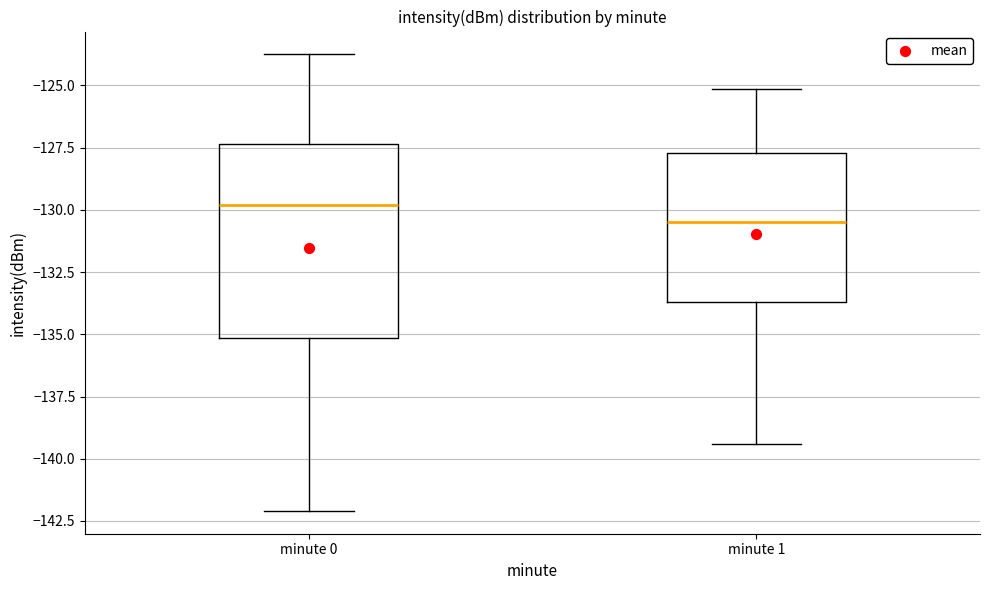

Which box has the highest median line?

minute 0